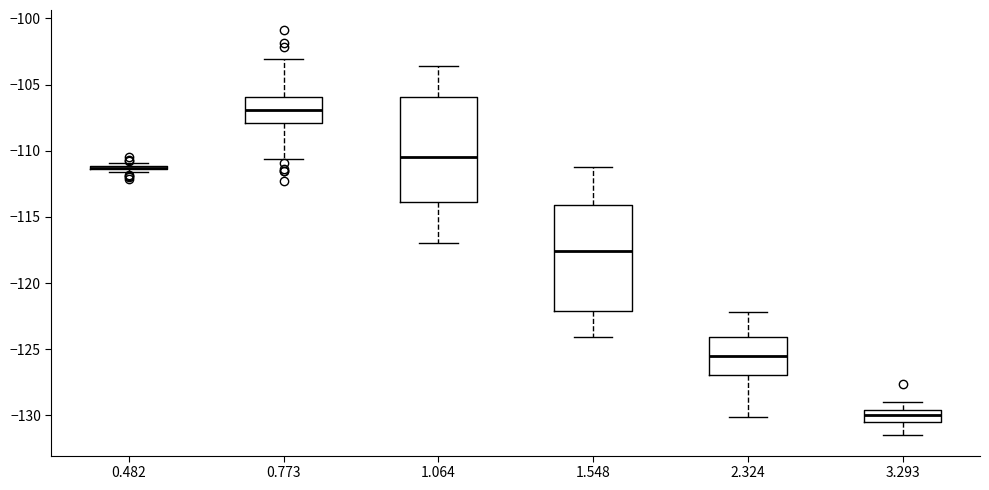

Where does the median line of the box at x = 2.324 sit on the y-axis? The values are not printed on the chart, so give them approximately, as read against the axis.

-125.5